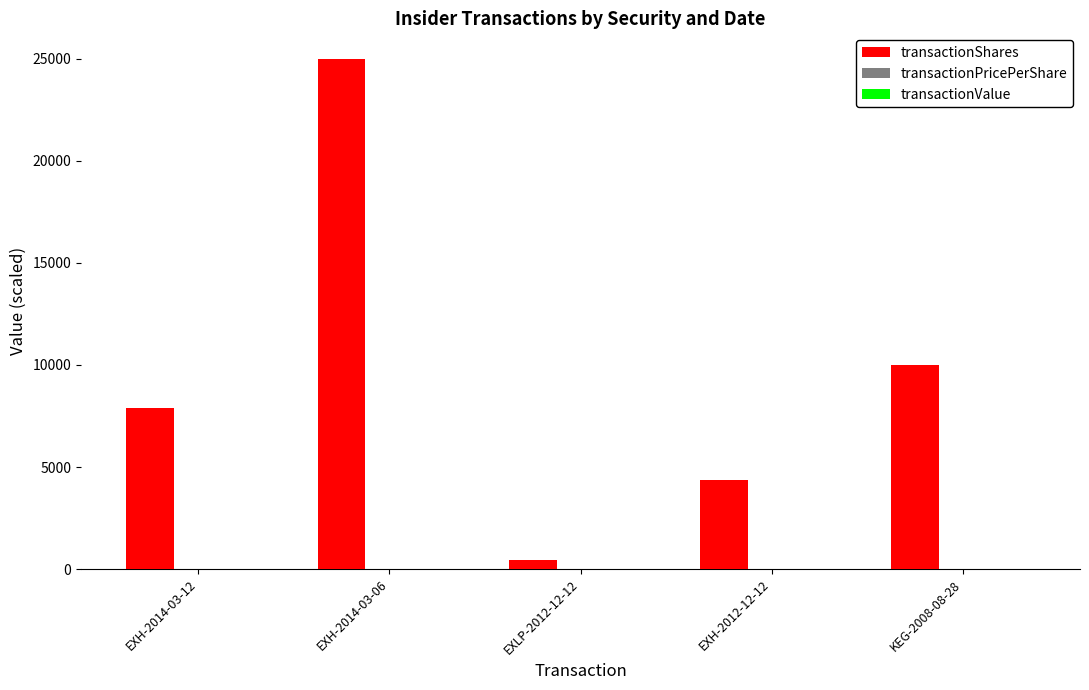

Between EXH-2014-03-06 and EXLP-2012-12-12, which series saw the biggest shift?

transactionShares